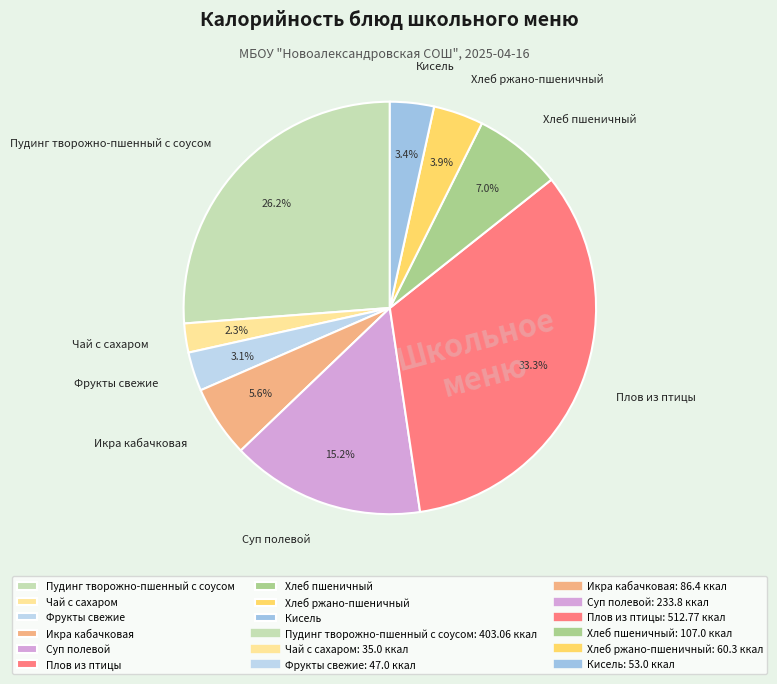

Between Чай с сахаром and Кисель, which is larger?

Кисель